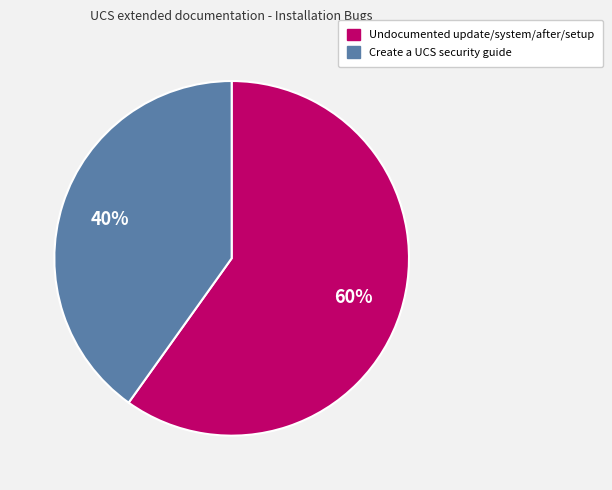

To the nearest percent, what portion does Create a UCS security guide represent?

40%